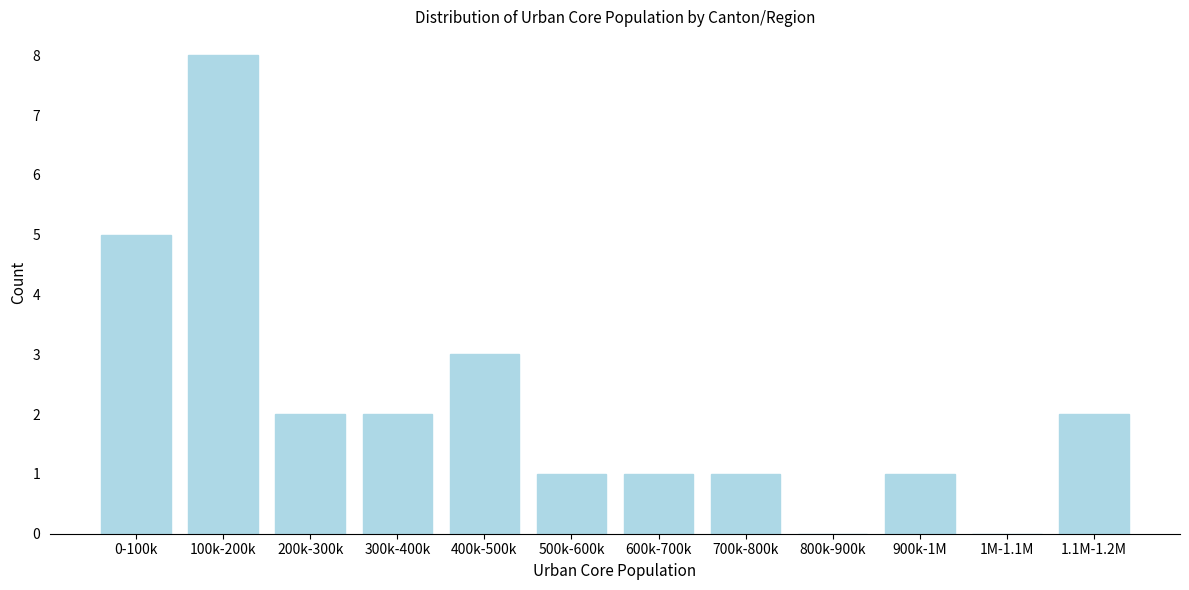

Reading right to left, what are all the values shown in this chart?

1.1M-1.2M=2	1M-1.1M=0	900k-1M=1	800k-900k=0	700k-800k=1	600k-700k=1	500k-600k=1	400k-500k=3	300k-400k=2	200k-300k=2	100k-200k=8	0-100k=5